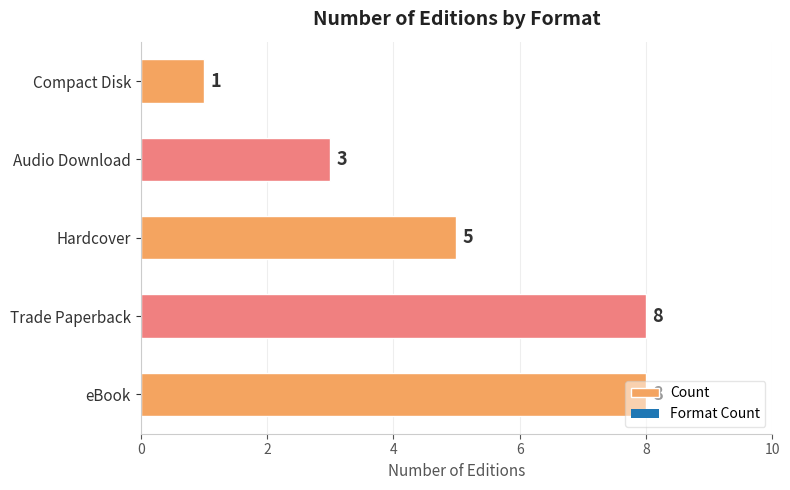

The chart shows a value of 9 at Hardcover. True or false?

False